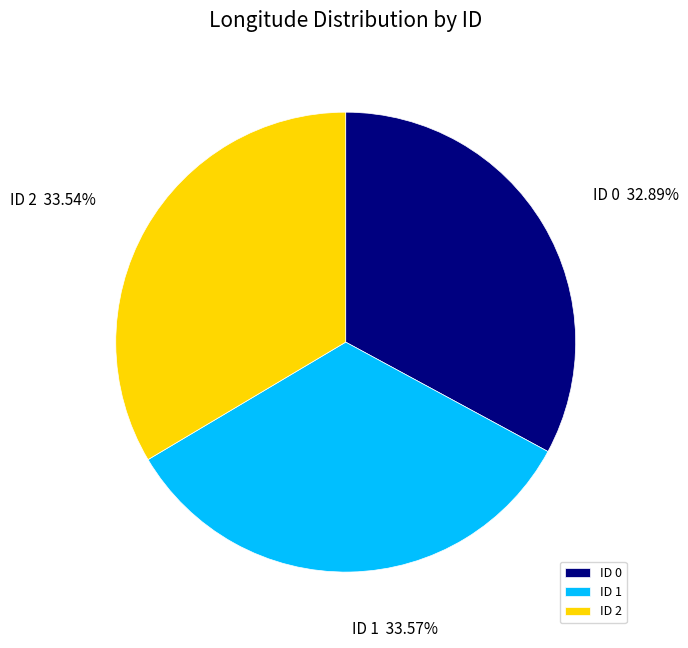

Approximately how many times larger is the value at ID 1 compared to ID 2?

1.0